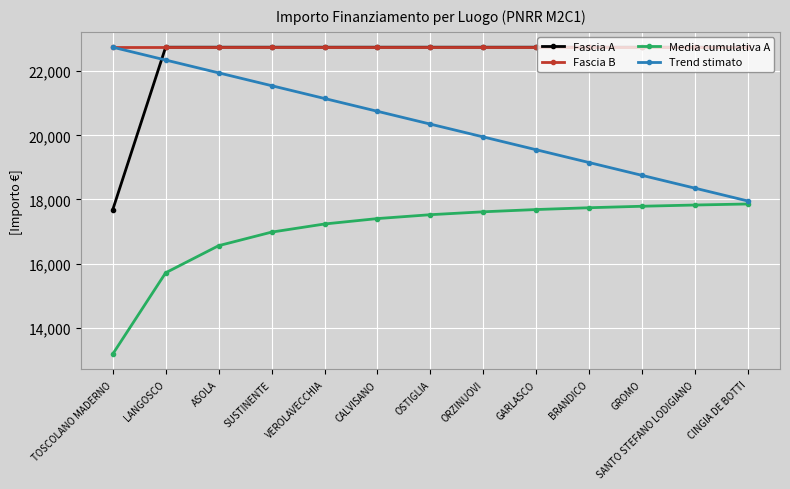

Read the Fascia B value at ASOLA.

22750.0